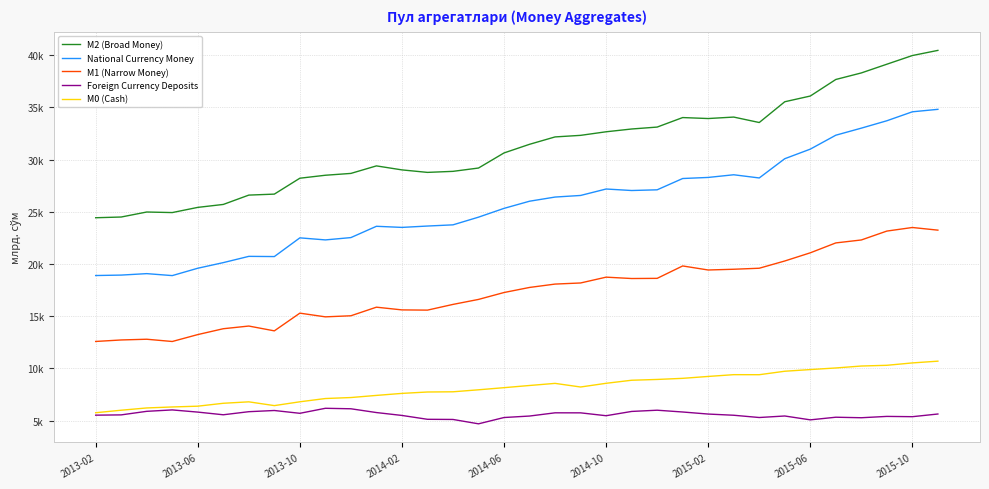

Is this an area chart (filled region under the line)?

No